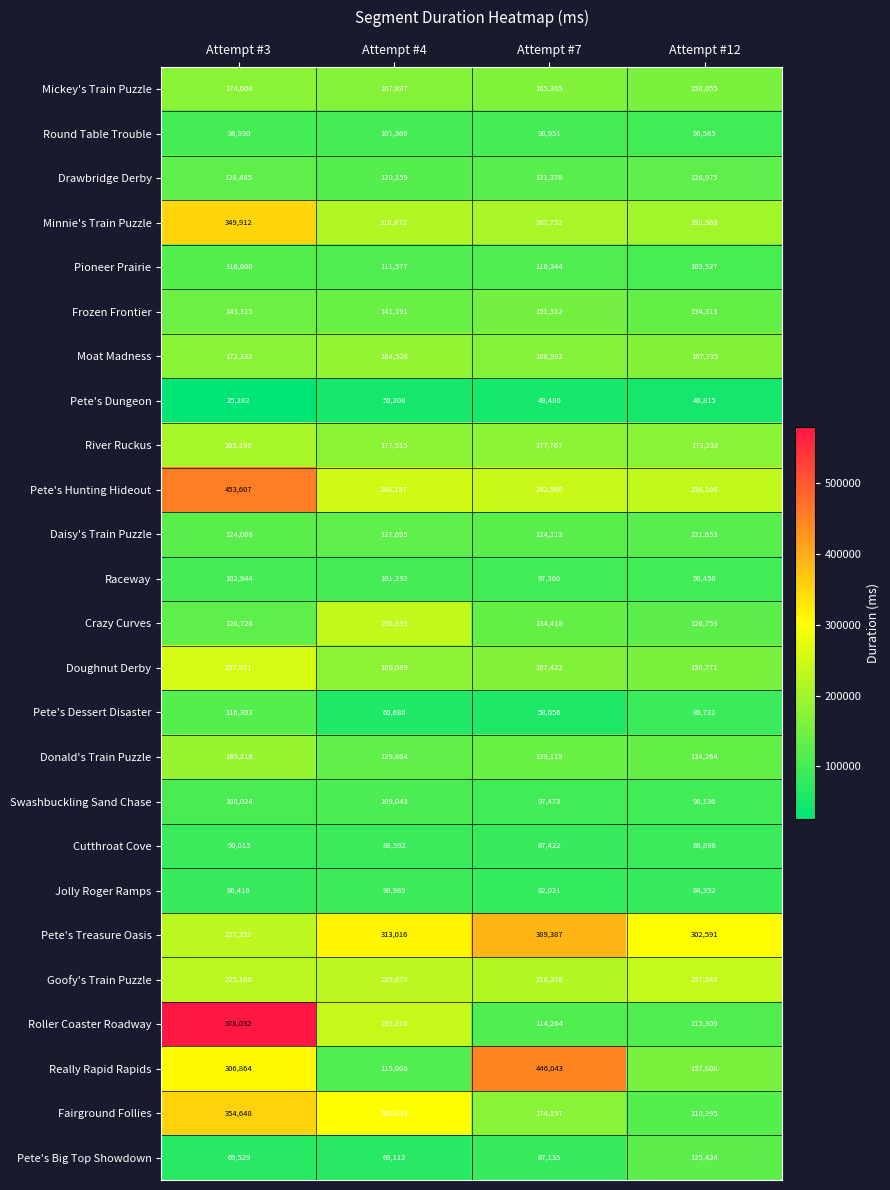

The value of Roller Coaster Roadway at Attempt #3 is 173185. True or false?

False